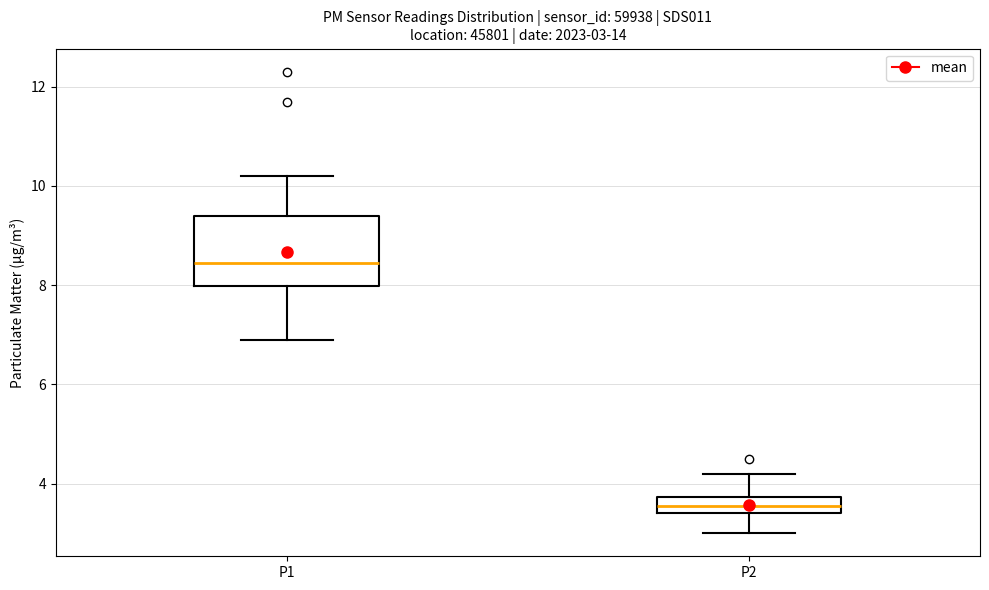

Which box is the tallest, from its lower edge to its upper edge?

P1